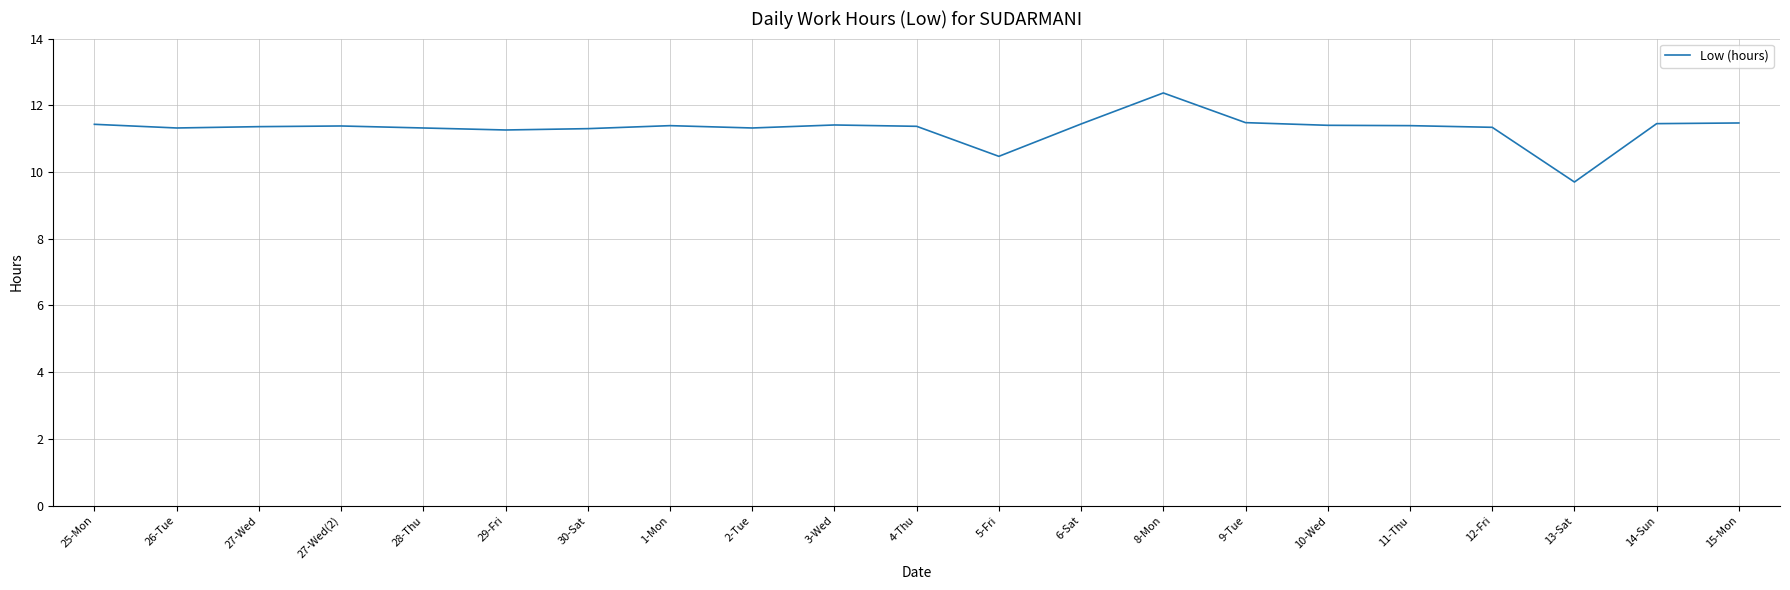

What value does the data have at 5-Fri?

10.5